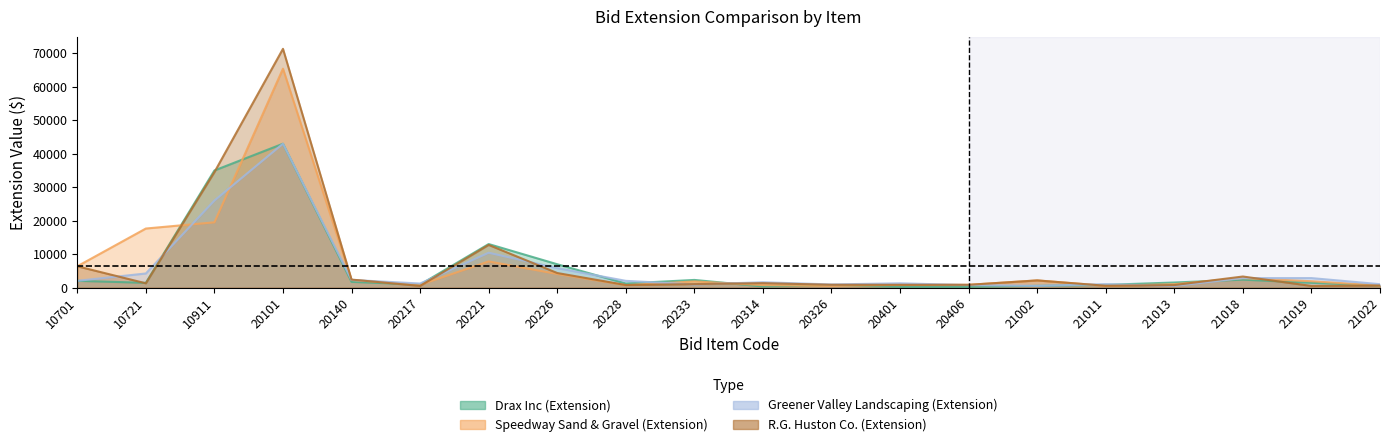

Where do Drax Inc (Extension) and Greener Valley Landscaping (Extension) first cross each other?

10721 and 10911